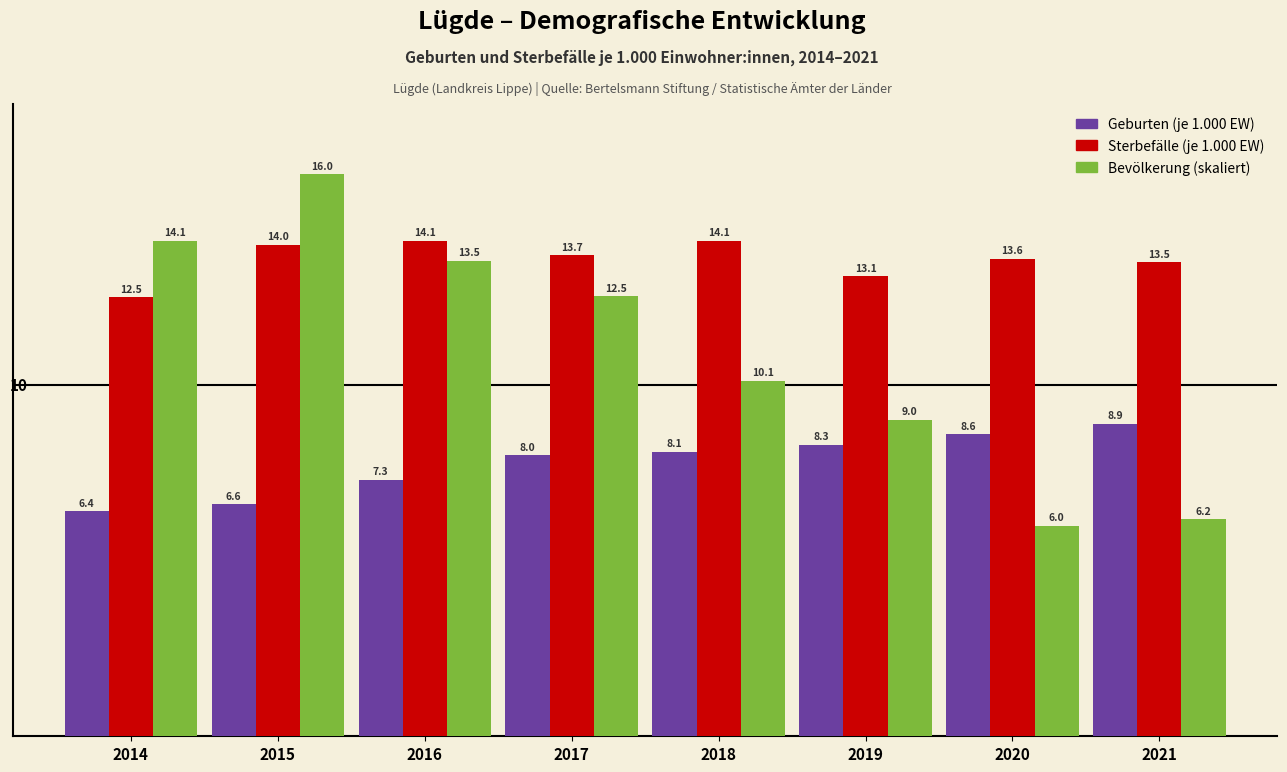

Reading left to right, transcribe all the data shown in this chart.

Geburten (je 1.000 EW): 2014=6.4	2015=6.6	2016=7.3	2017=8.0	2018=8.1	2019=8.3	2020=8.6	2021=8.9
Sterbefälle (je 1.000 EW): 2014=12.5	2015=14.0	2016=14.1	2017=13.7	2018=14.1	2019=13.1	2020=13.6	2021=13.5
Bevölkerung (skaliert): 2014=14.1	2015=16.0	2016=13.5	2017=12.5	2018=10.1	2019=9.0	2020=6.0	2021=6.2